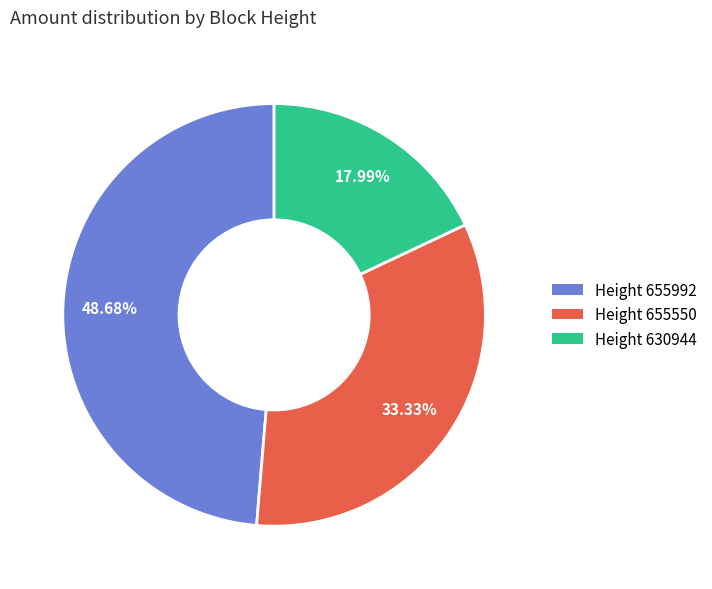

Does any single category account for the majority?

No